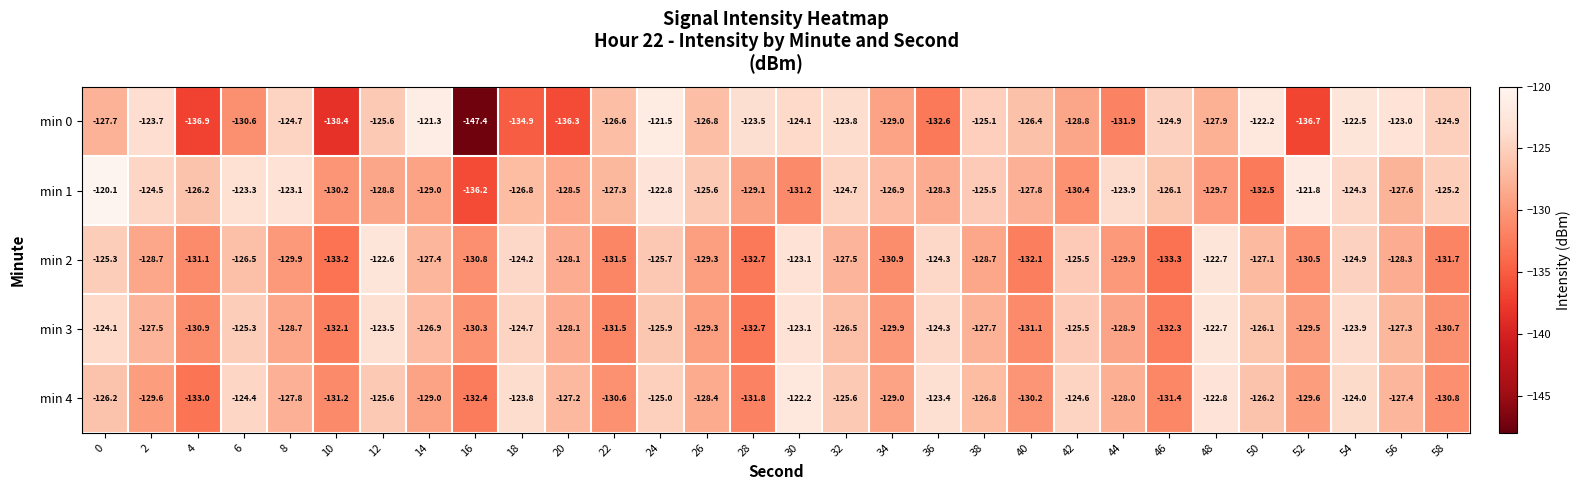

Which series has the largest range (max minus min)?

min 0